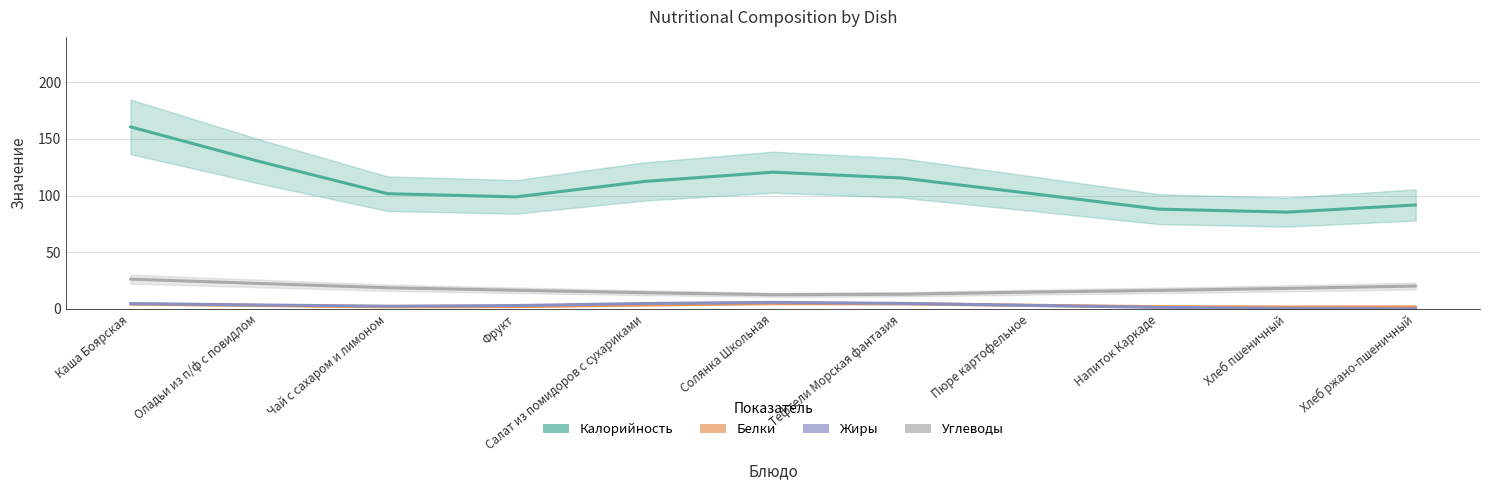

Is it true that Калорийность equals 23 at Чай с сахаром и лимоном?

False